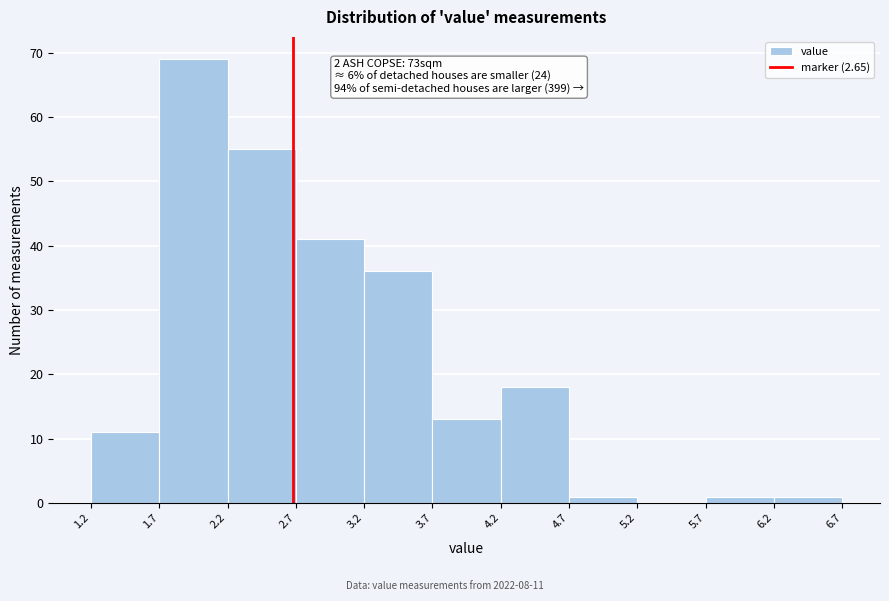

Which range on the x-axis has the tallest bar?

1.7 to 2.2